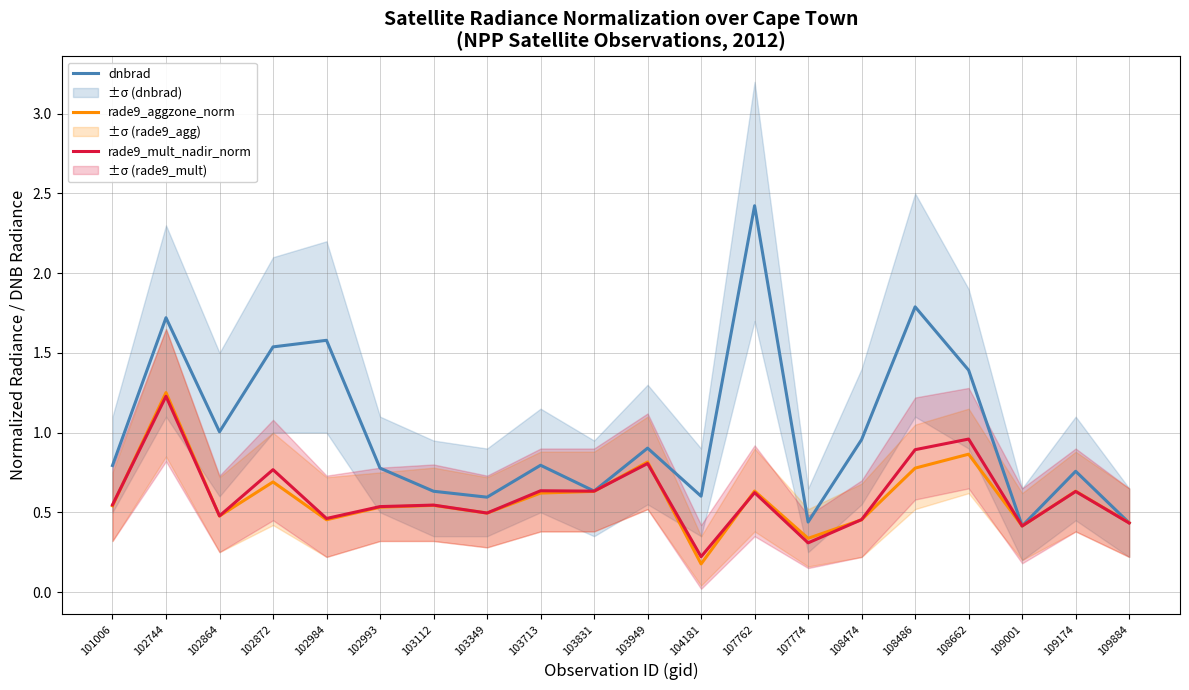

How many data points does each series have?

20